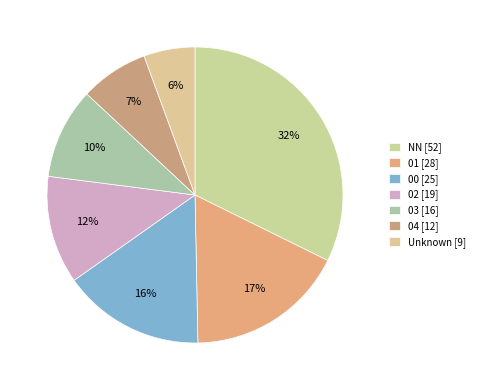

How many slices are in this pie chart?

7